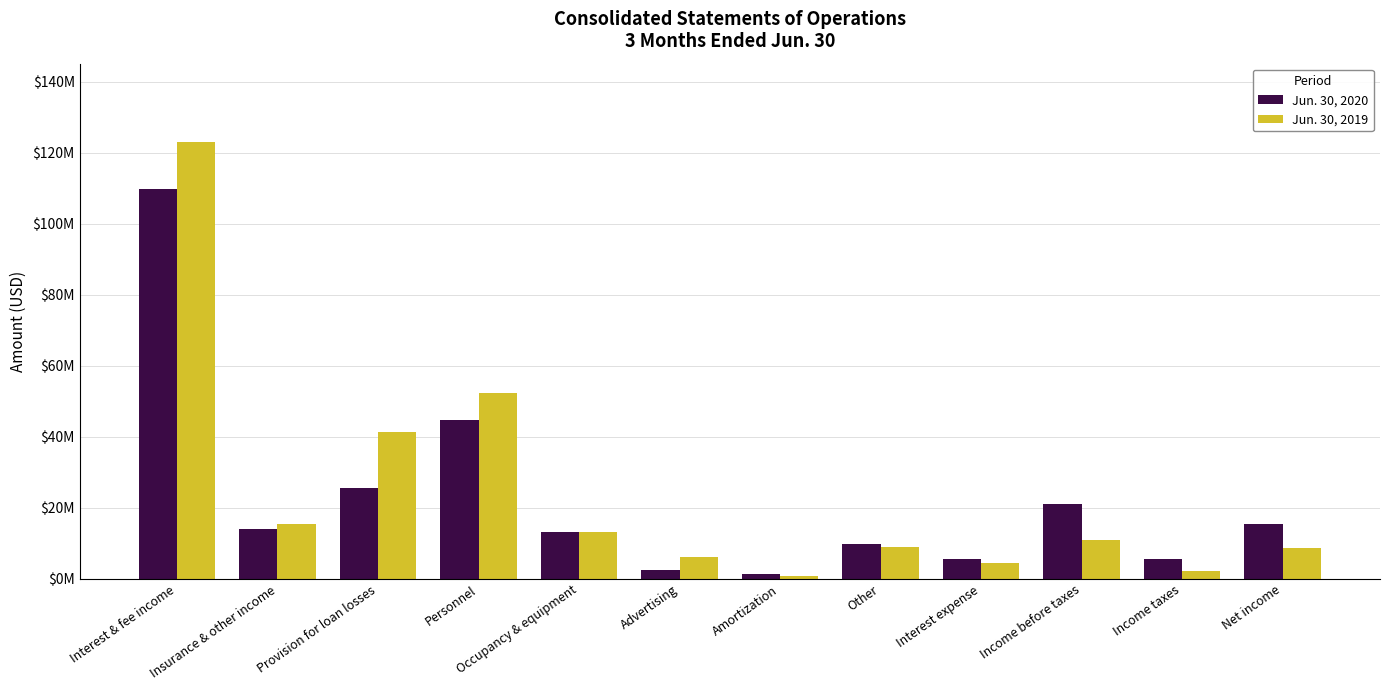

The value of Jun. 30, 2020 at Income taxes is 5526637. True or false?

True